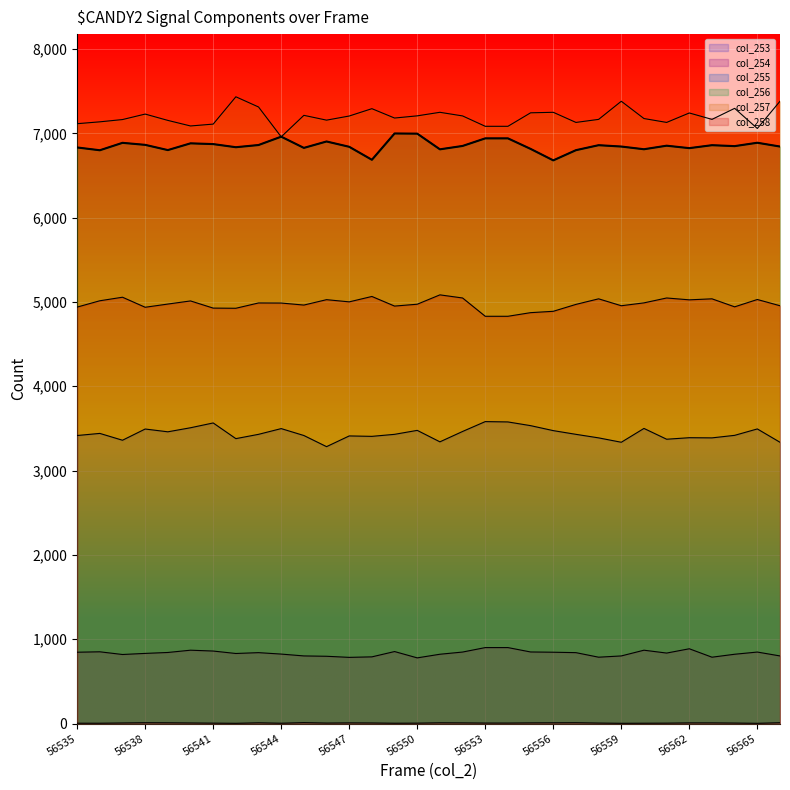

In col_257, how many points are higher than both neighbors (excluding endpoints)?

9